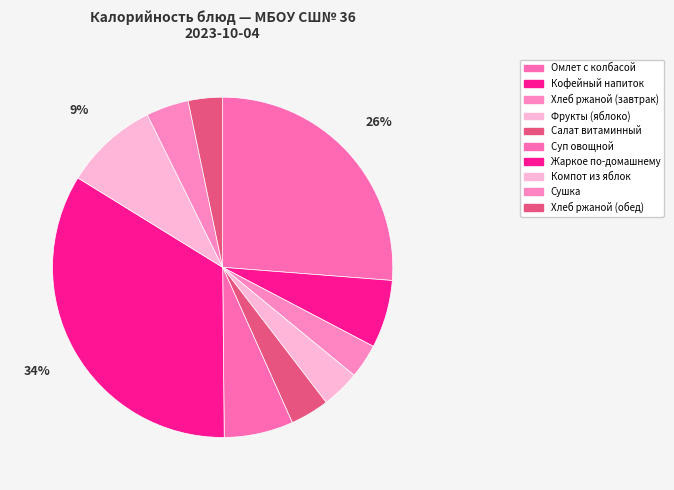

How many slices are in this pie chart?

10